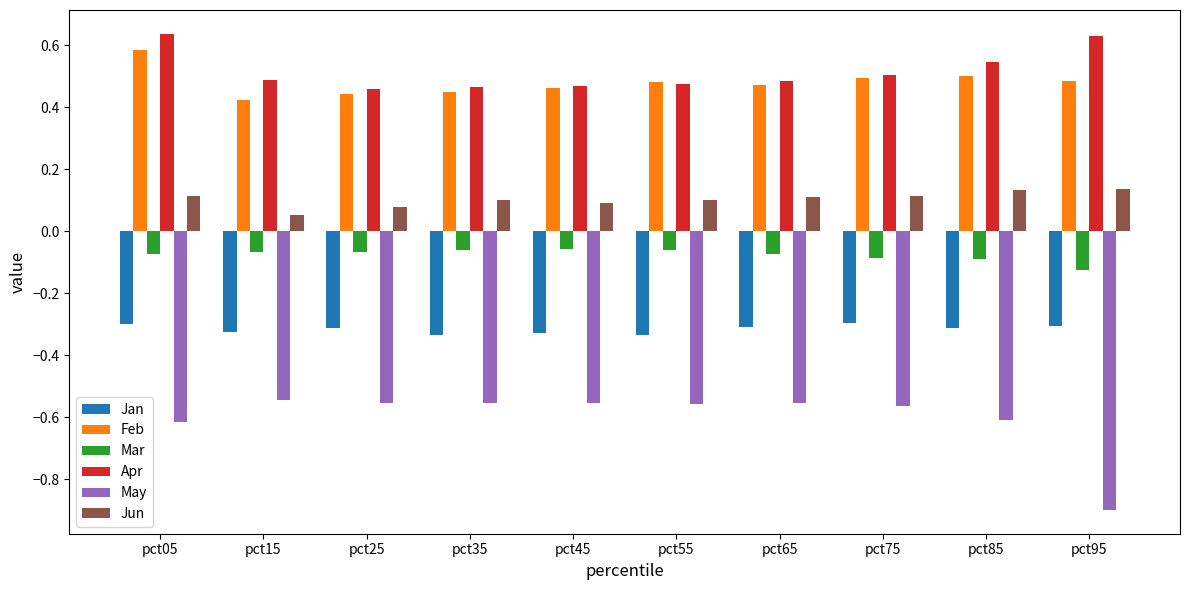

What is the smallest value displayed?

-0.9